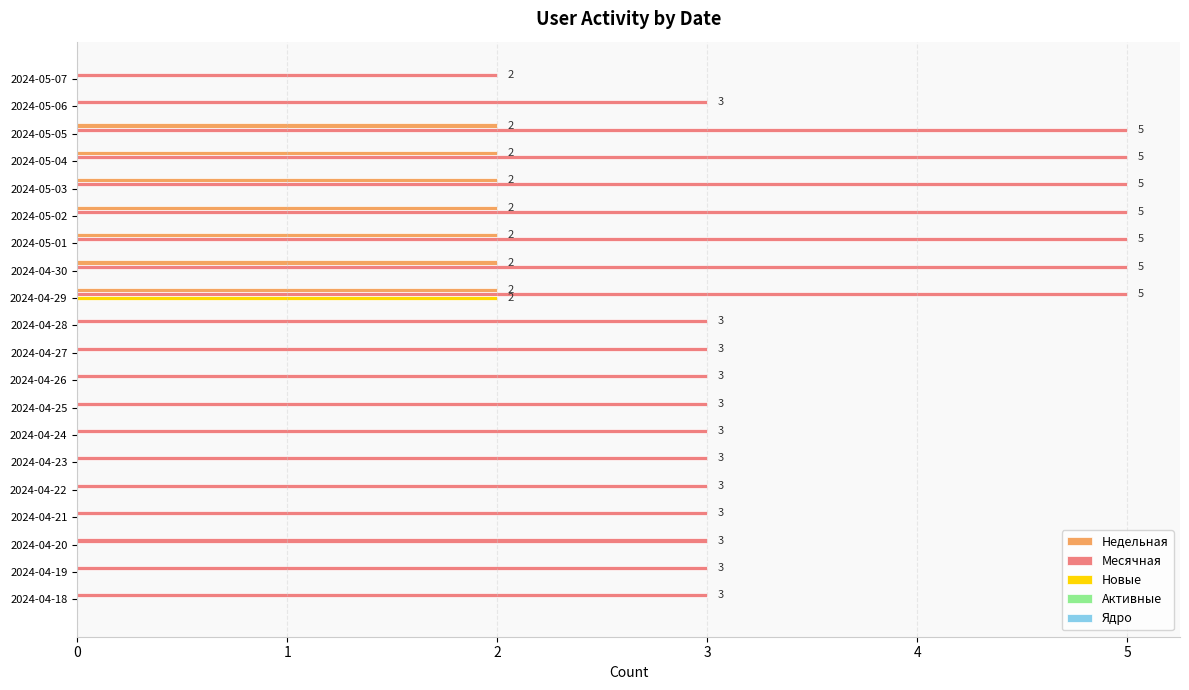

What is the sum of all Недельная values?

14